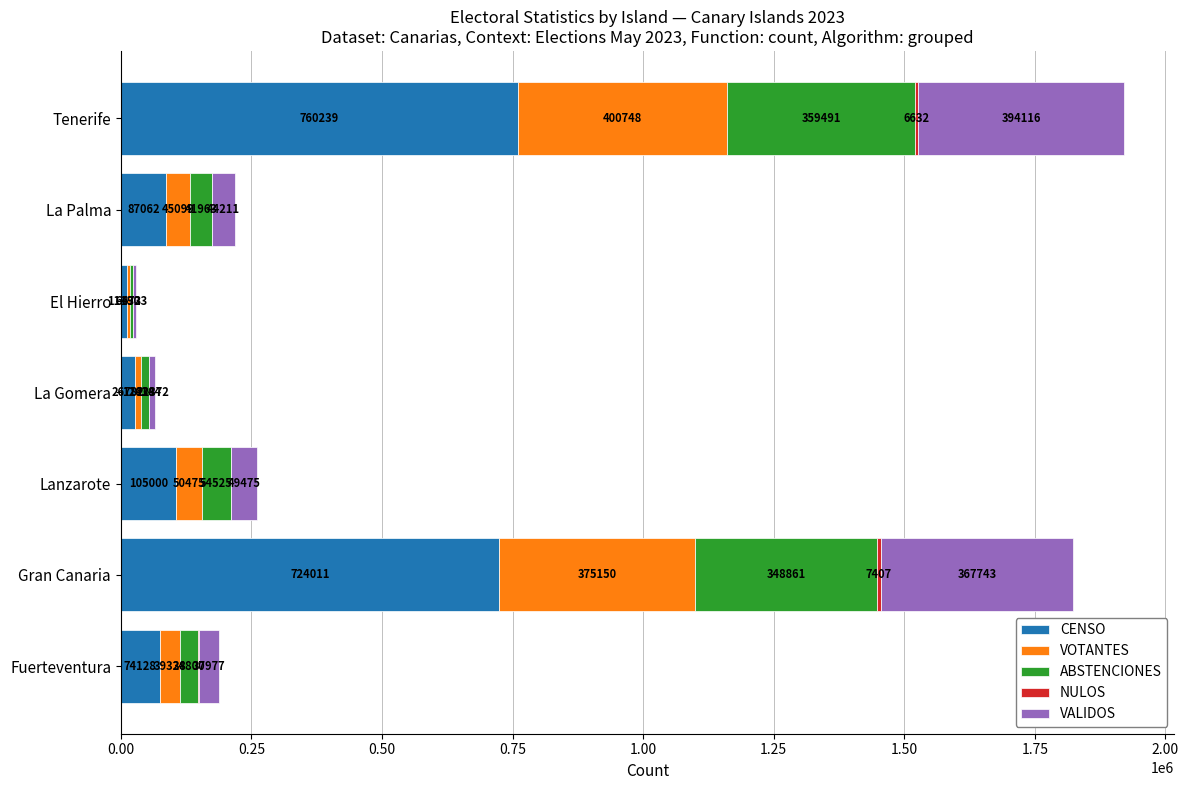

The value of CENSO at Fuerteventura is 74128. True or false?

True